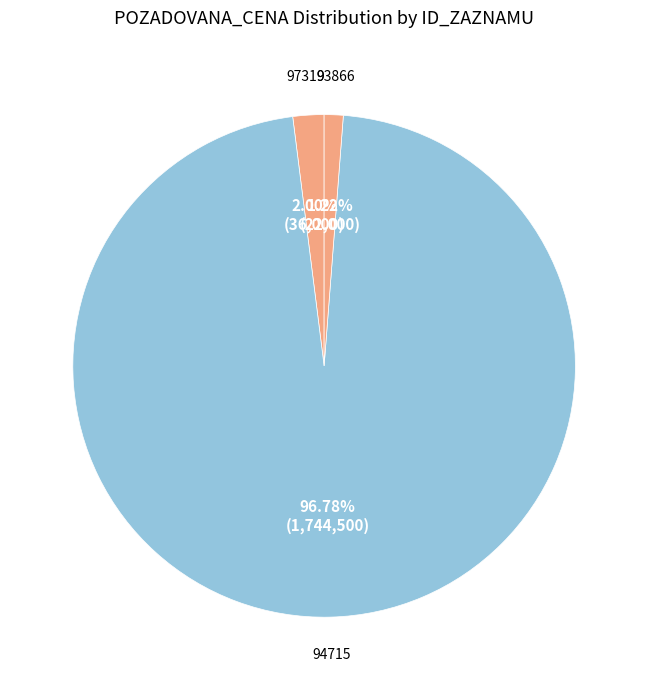

Combined, what portion of the pie is 97319 and 94715?

98.8%